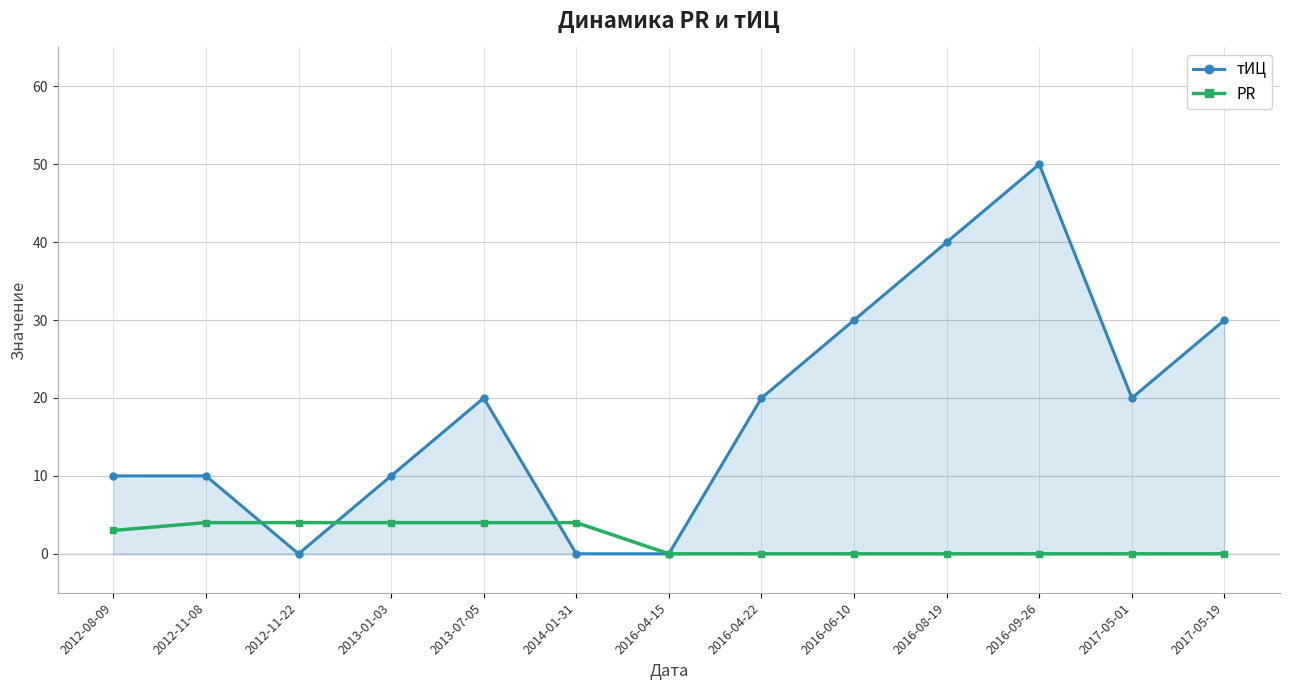

Which series has the largest total across all categories?

тИЦ